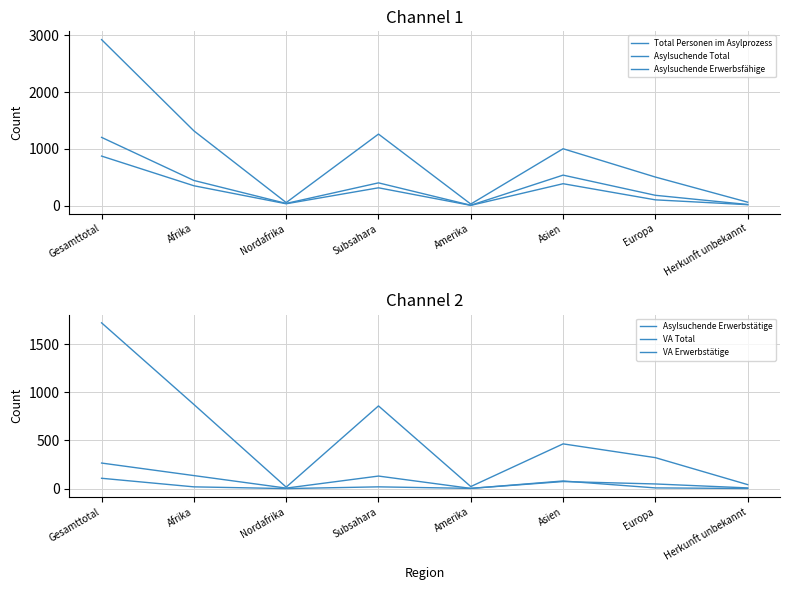

True or false: Asylsuchende Erwerbsfähige and Asylsuchende Total cross at least once.

False